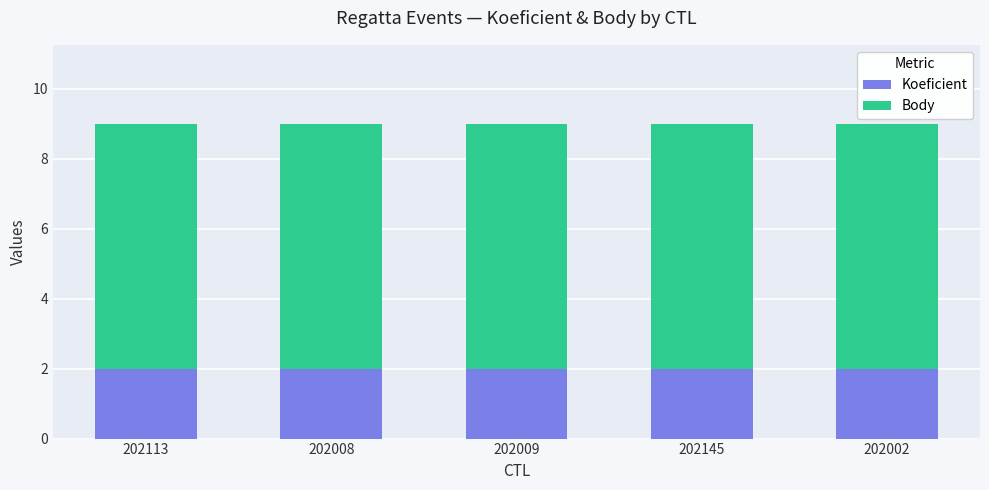

The Koeficient series shows 3 at 202002. True or false?

False